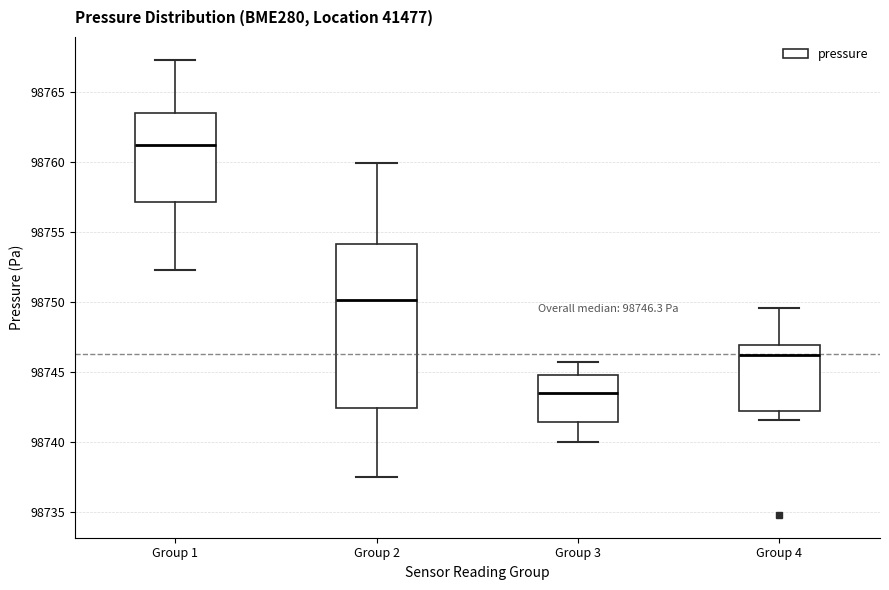

Which box's median line is the highest?

Group 1